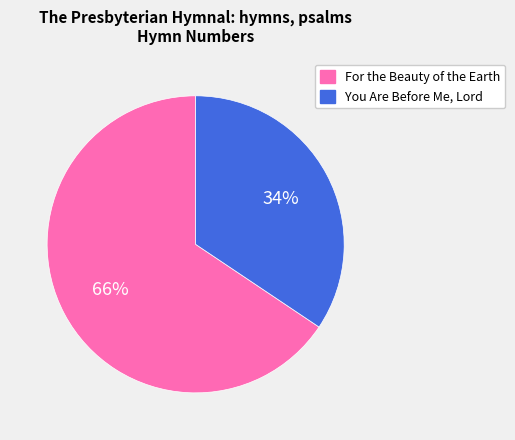

What is the ratio of the value at You Are Before Me, Lord to the value at For the Beauty of the Earth?

0.5